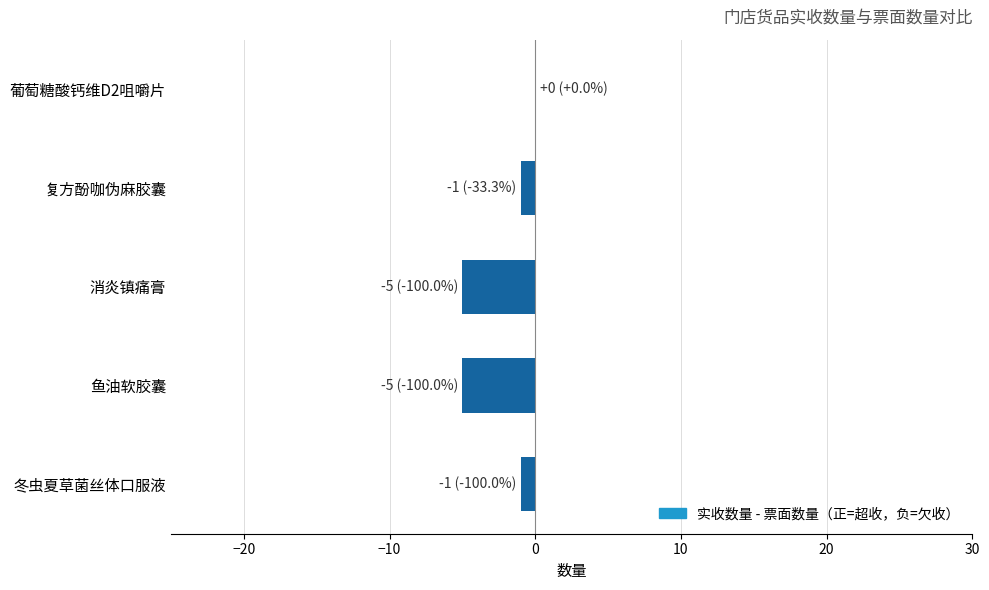

Is it true that the value at 鱼油软胶囊 is -2?

False